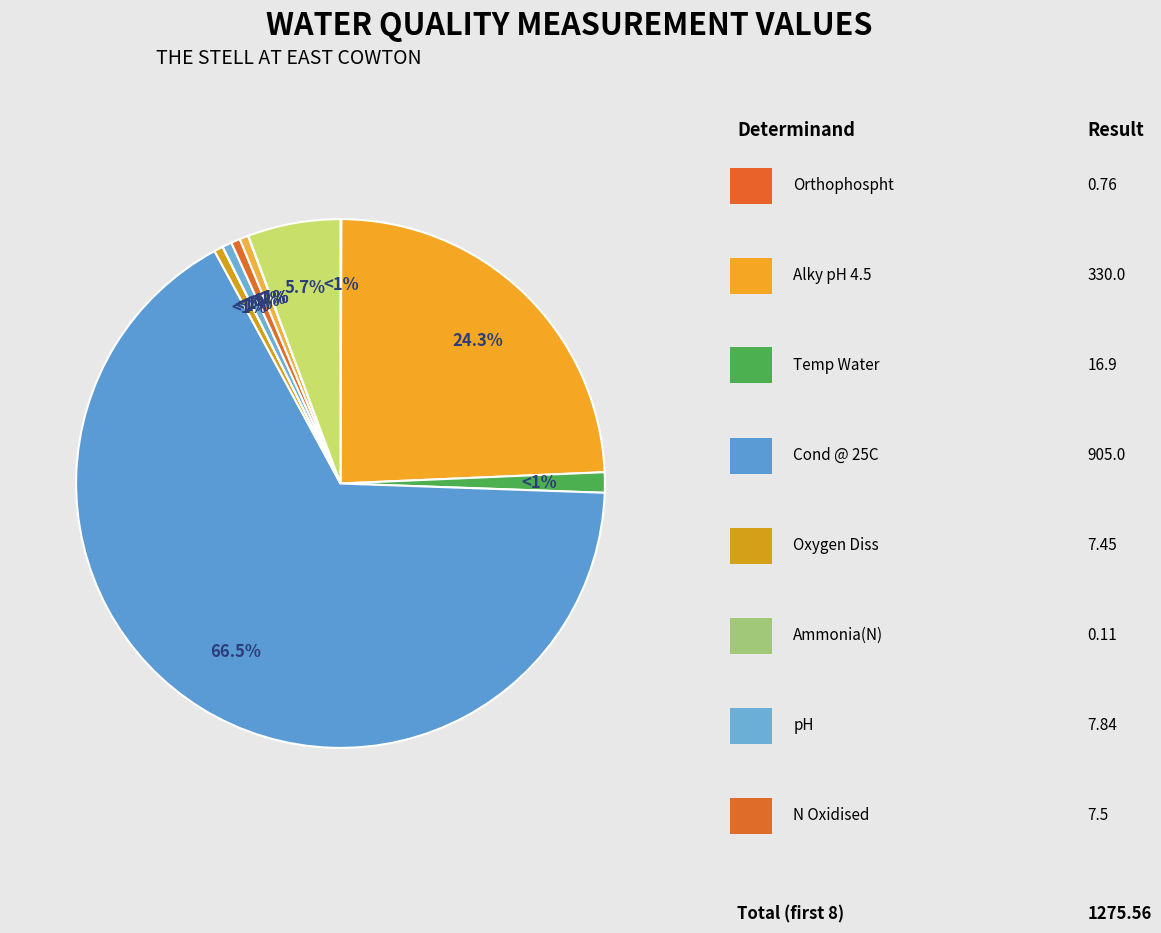

Is pH the majority of the pie?

No